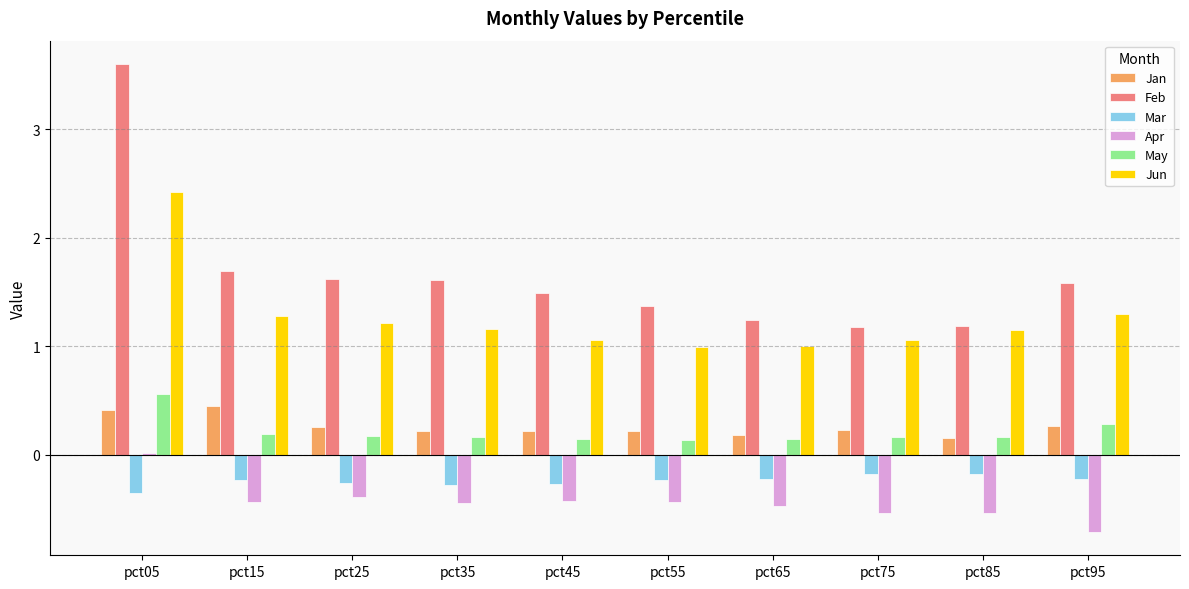

At how many categories does at least one series exceed 0?

10